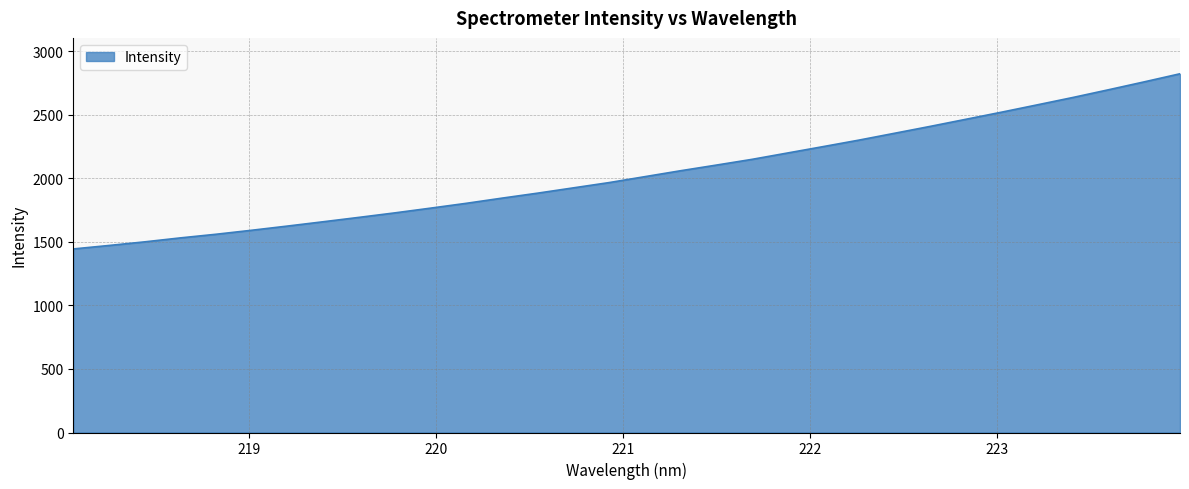

What is the maximum value shown in the chart?

2822.5